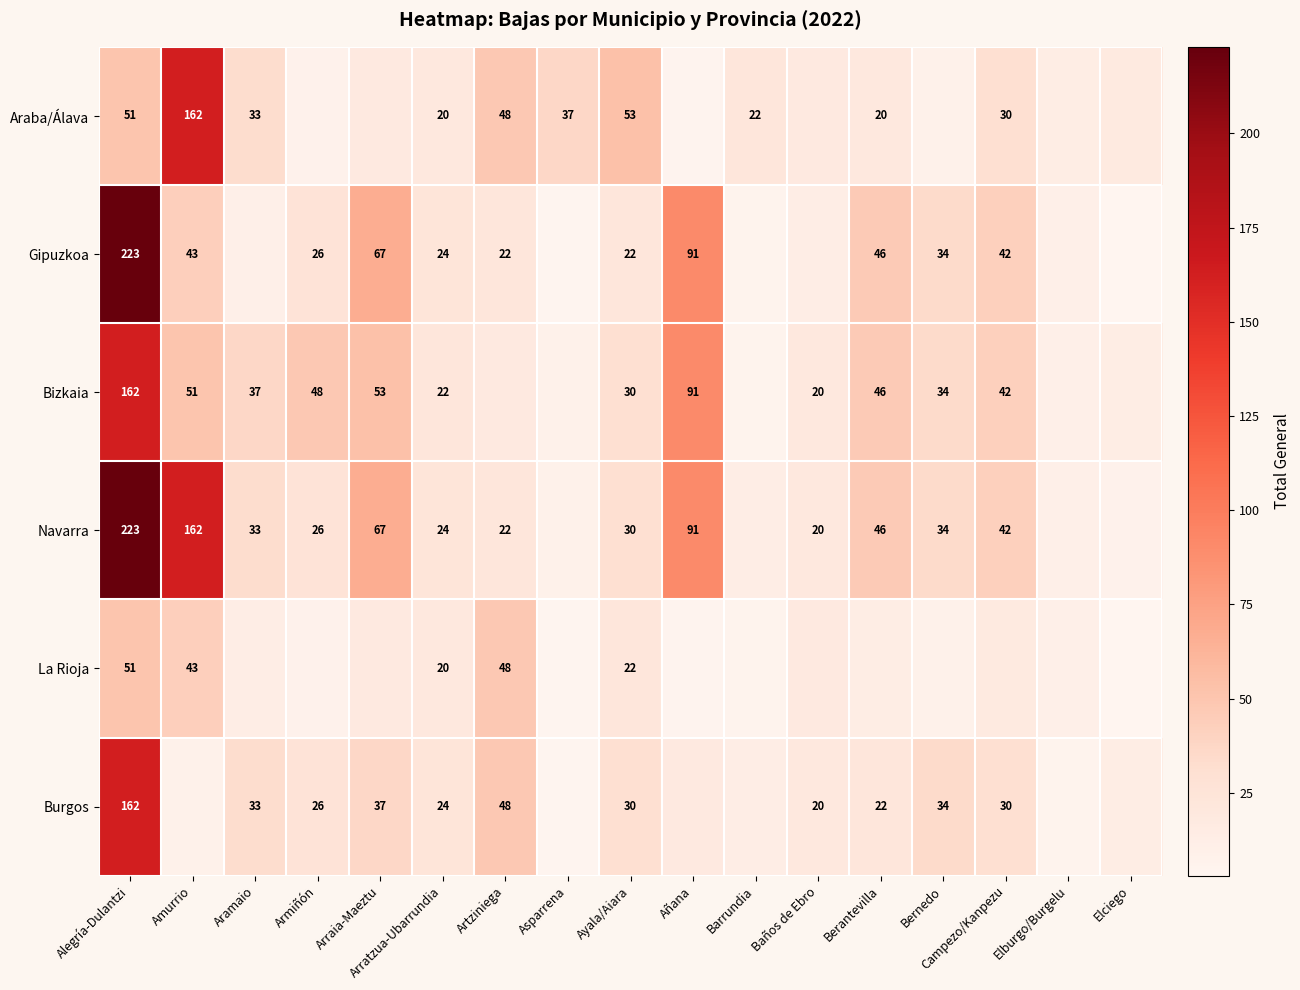

Is it true that Araba/Álava equals 14 at Alegría-Dulantzi?

False